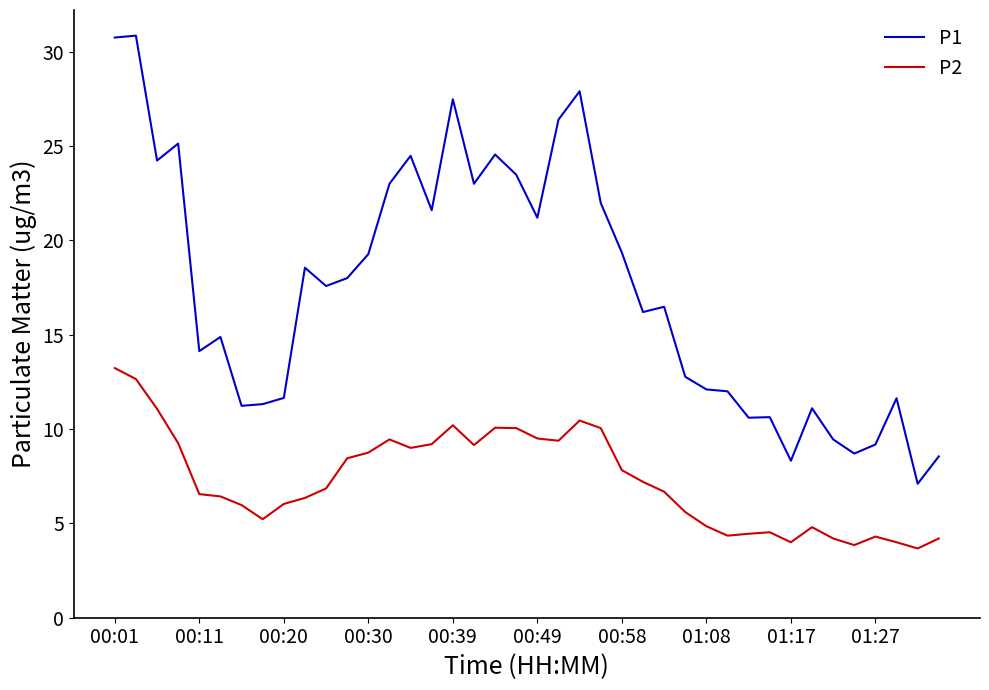

True or false: P1 and P2 cross at least once.

False